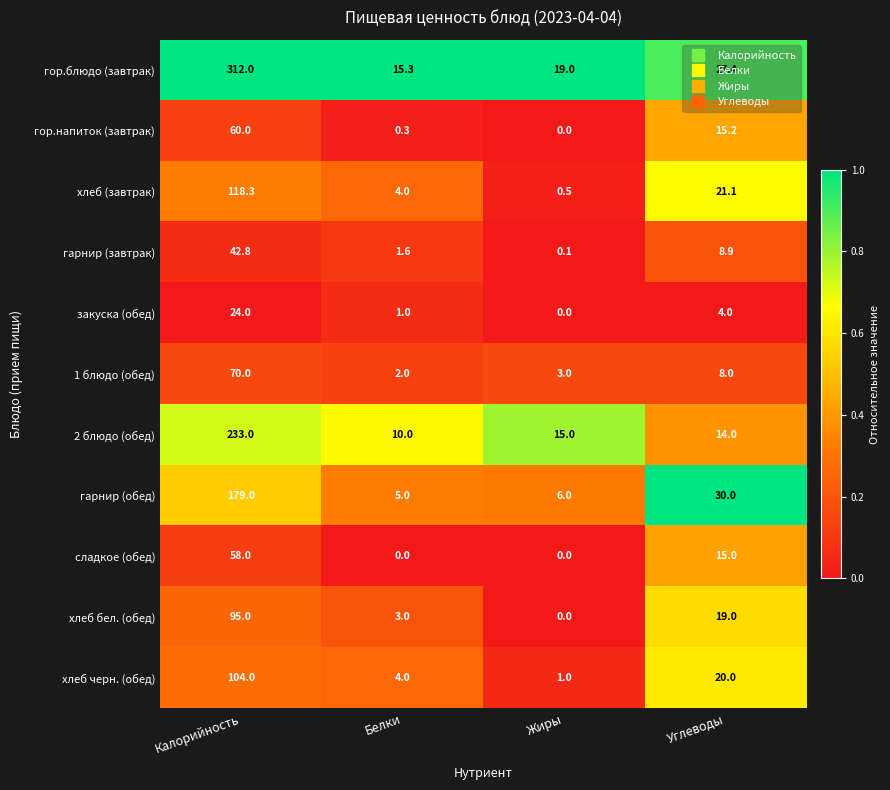

Which series changed the most between Калорийность and Жиры?

гор.блюдо (завтрак)